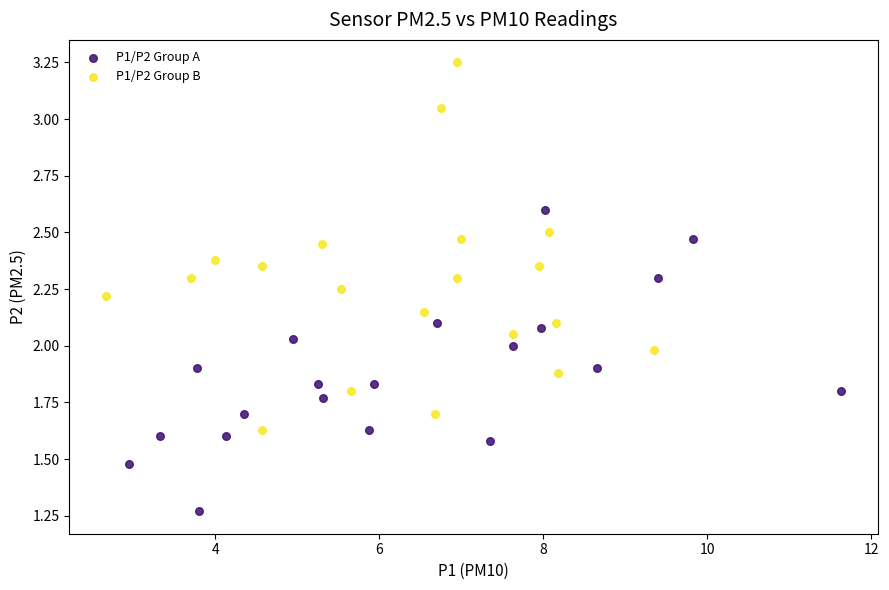

Which series reaches the minimum Y coordinate?

P1/P2 Group A